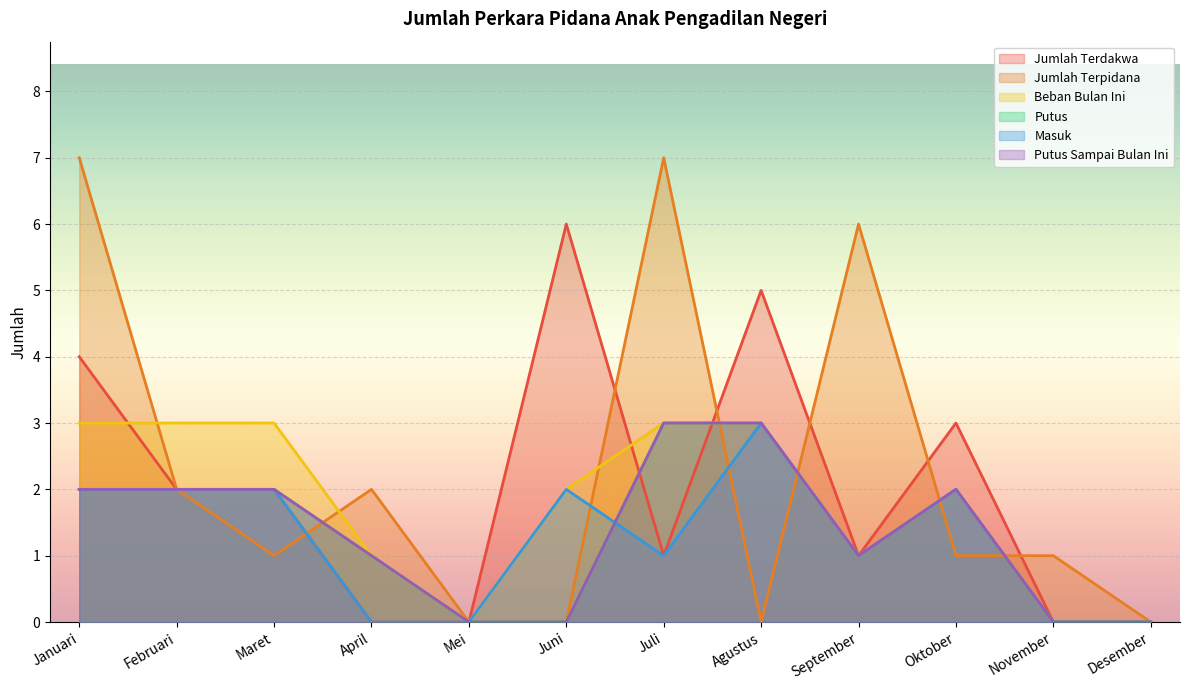

What is the sum of the Jumlah Terpidana values at Januari and Februari?

9